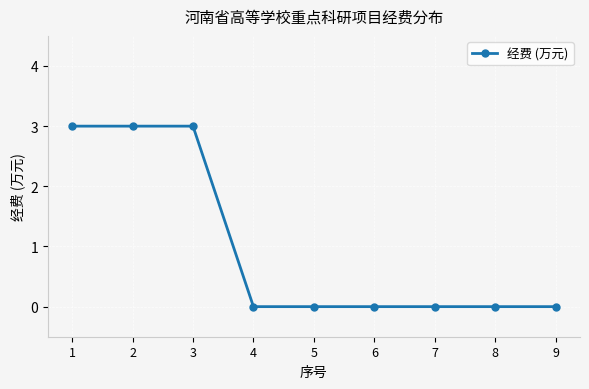

How many distinct data groups are displayed?

1